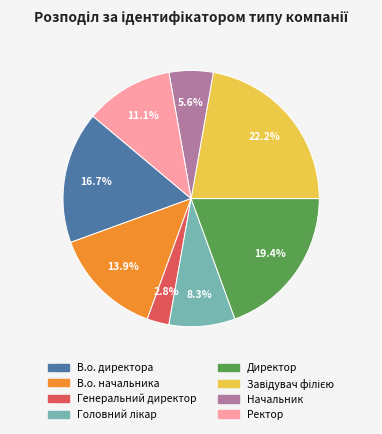

To the nearest percent, what percentage of the pie is В.о. начальника?

14%